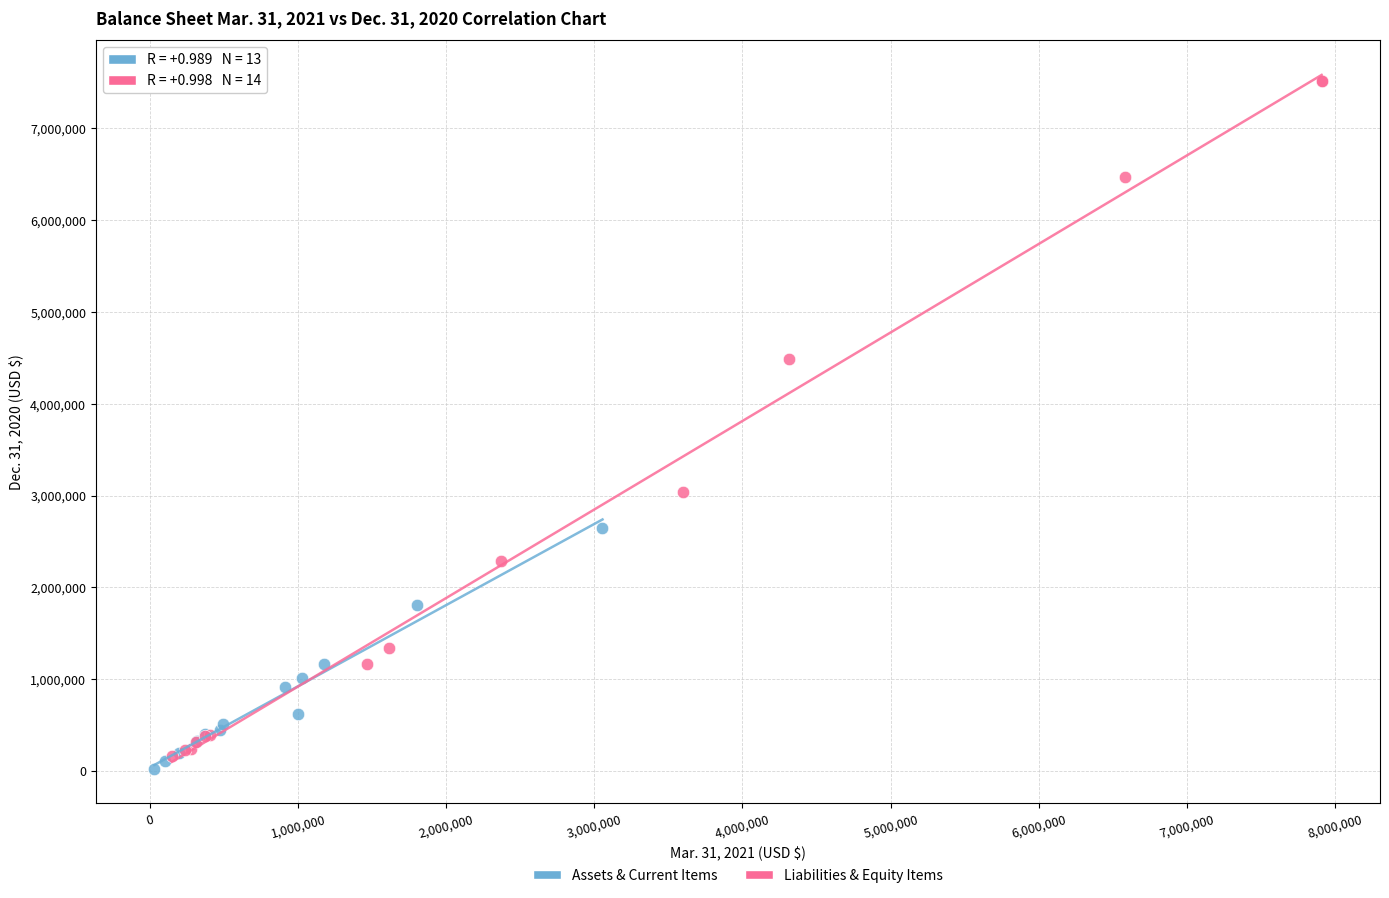

Which series reaches the maximum Y coordinate?

Liabilities & Equity Items